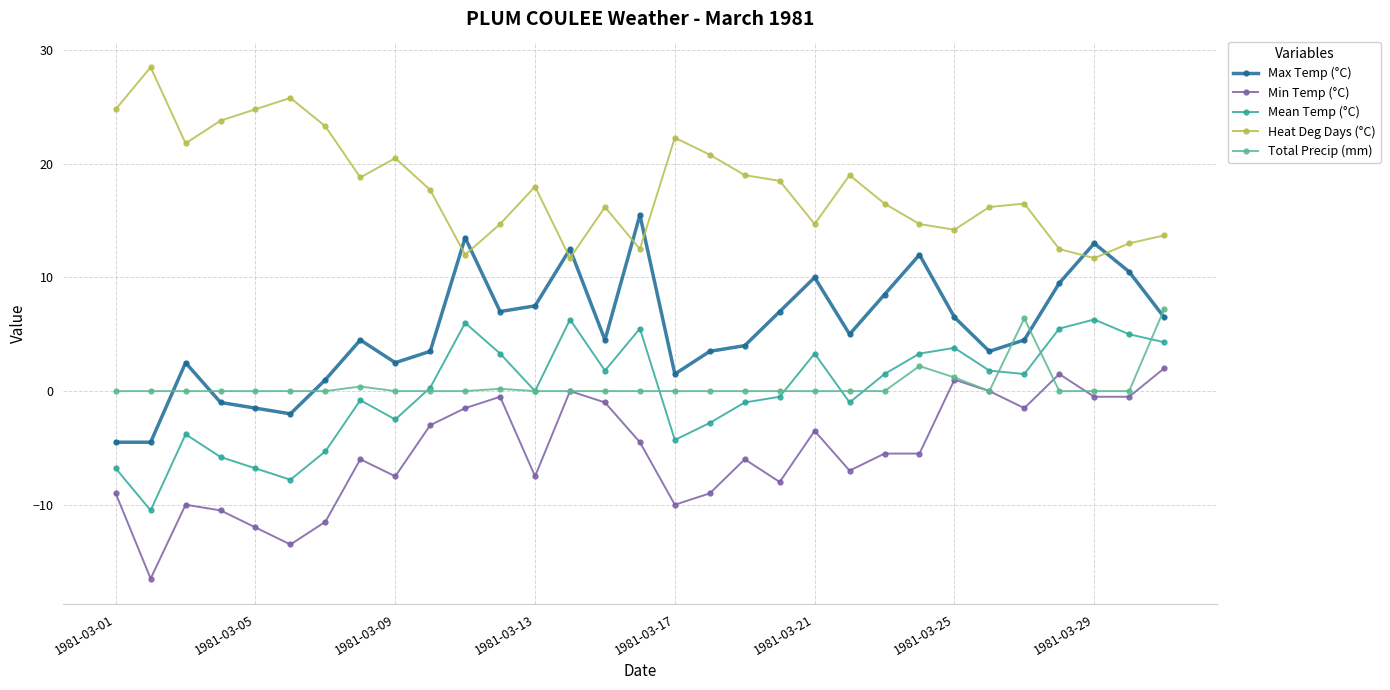

How many values in the Heat Deg Days (°C) series exceed 17?

16